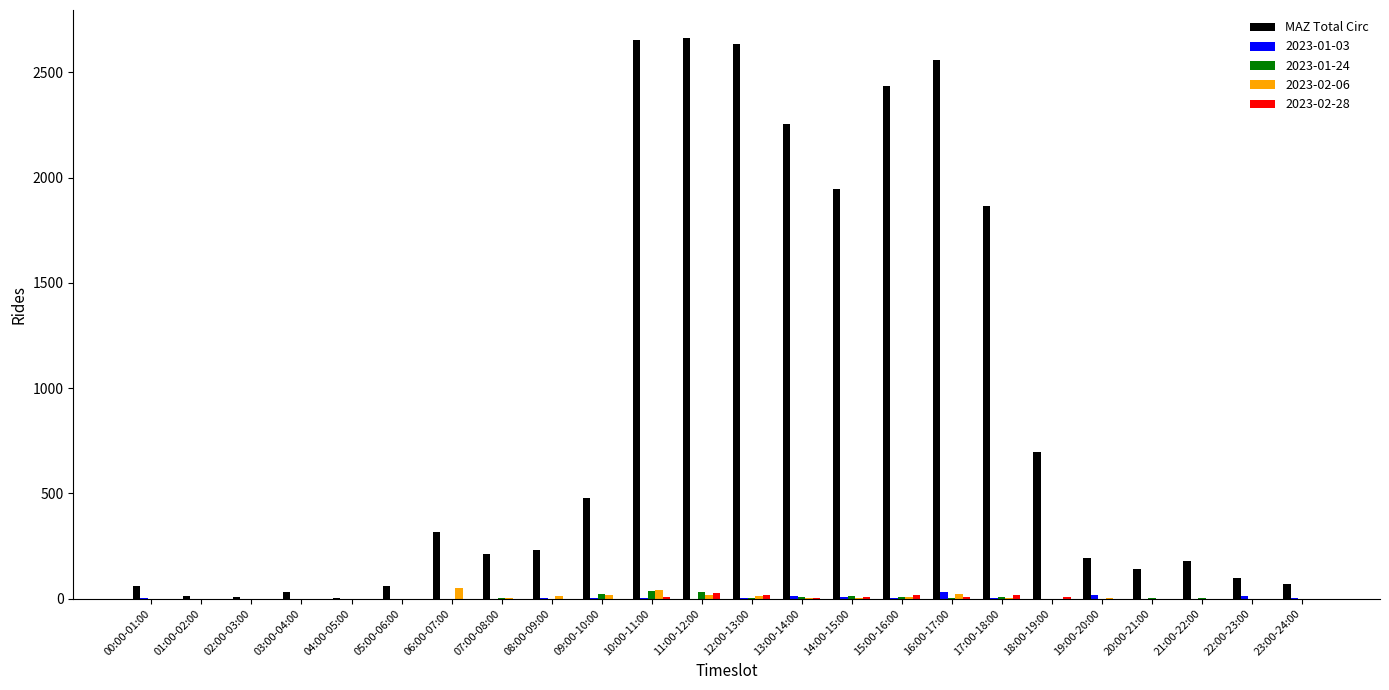

Between 10:00-11:00 and 18:00-19:00, which series saw the biggest shift?

MAZ Total Circ